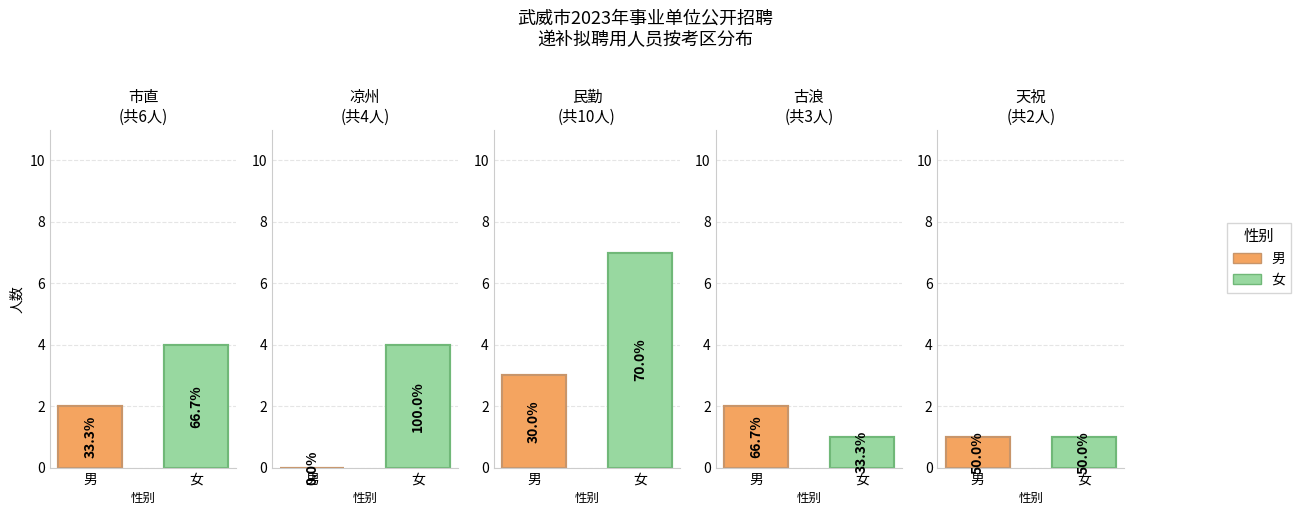

Are the bars horizontal?

No